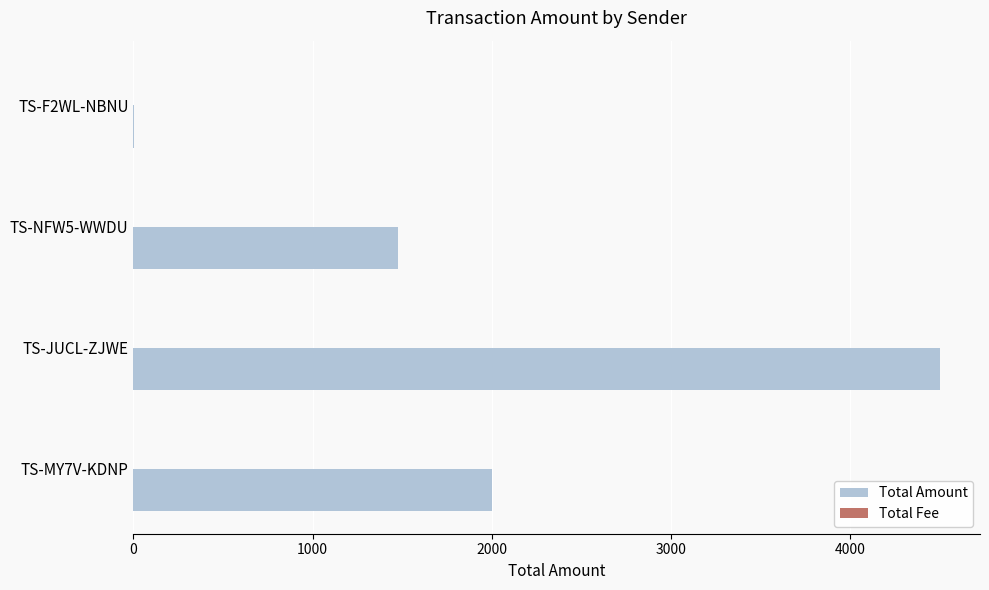

Between TS-MY7V-KDNP and TS-F2WL-NBNU, which series saw the biggest shift?

Total Amount